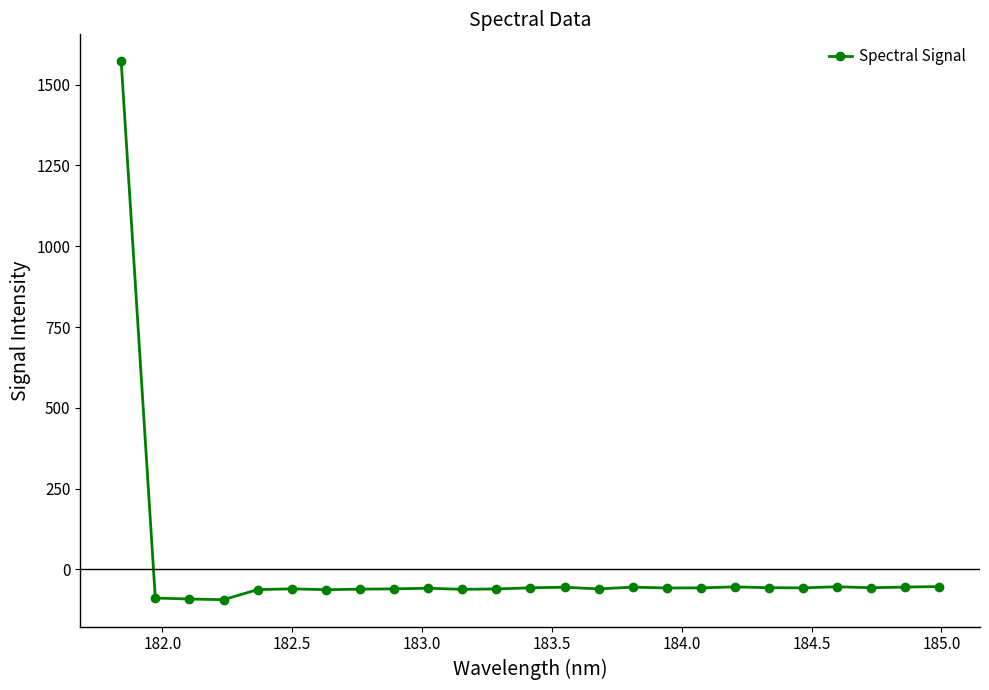

True or false: there are more than 1 points higher than both neighbors.

True